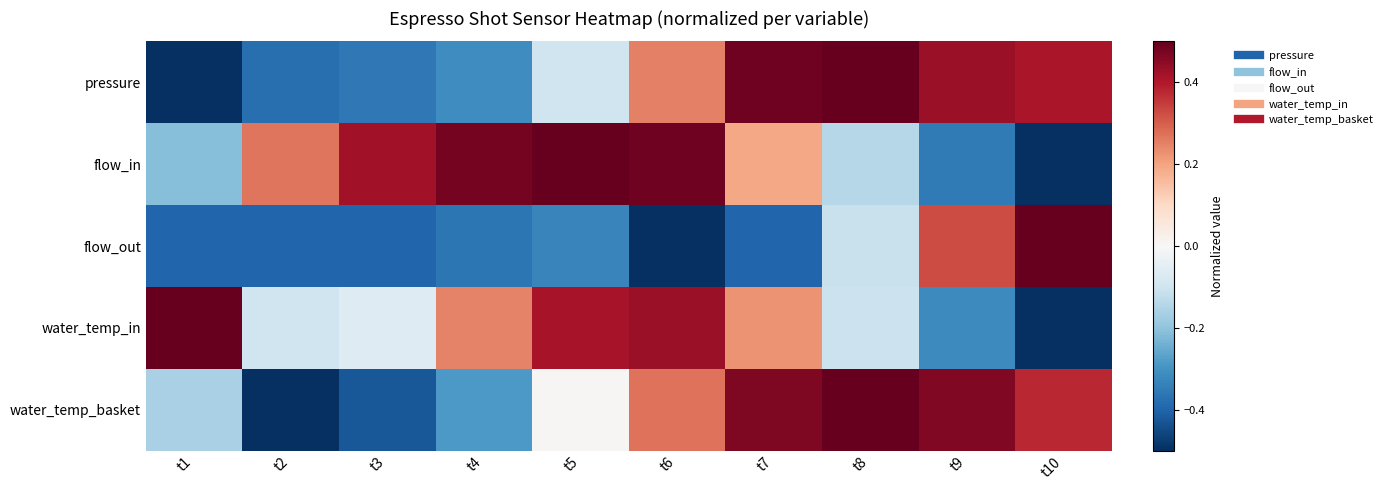

List the series in order of their peak value, highest first.

pressure, flow_in, flow_out, water_temp_in, water_temp_basket